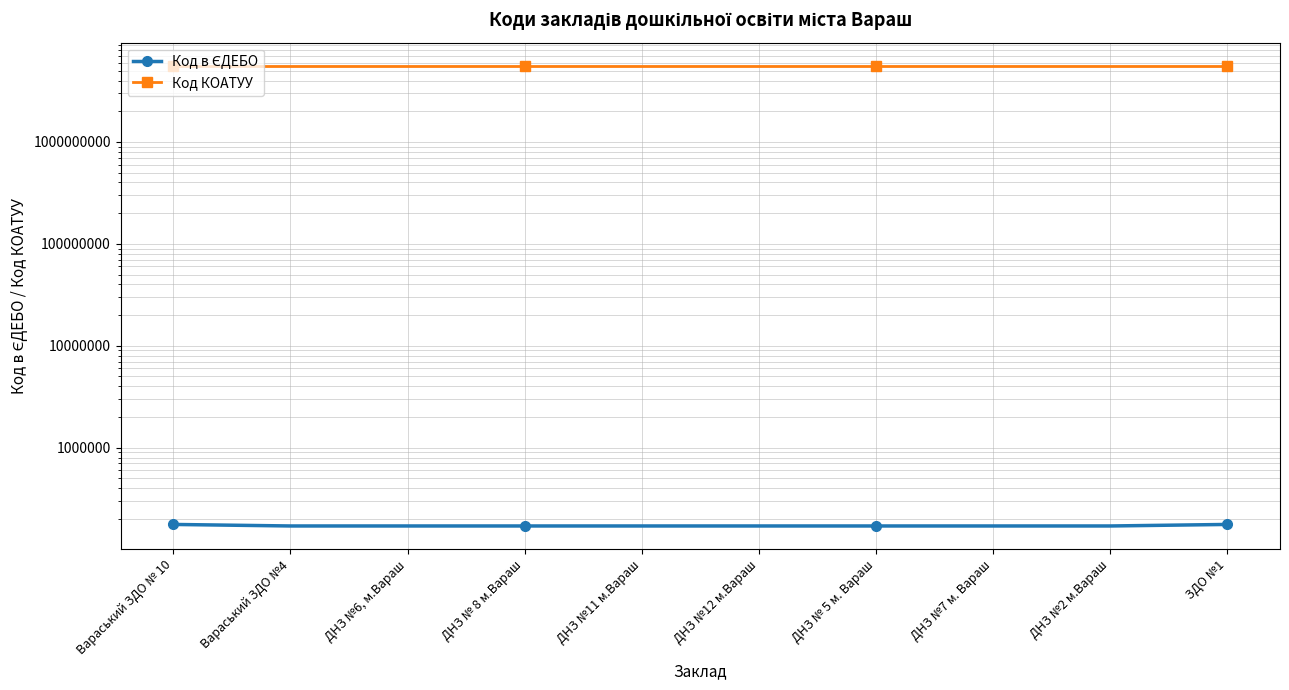

The Код КОАТУУ series shows 3696856152 at ДНЗ № 5 м. Вараш. True or false?

False